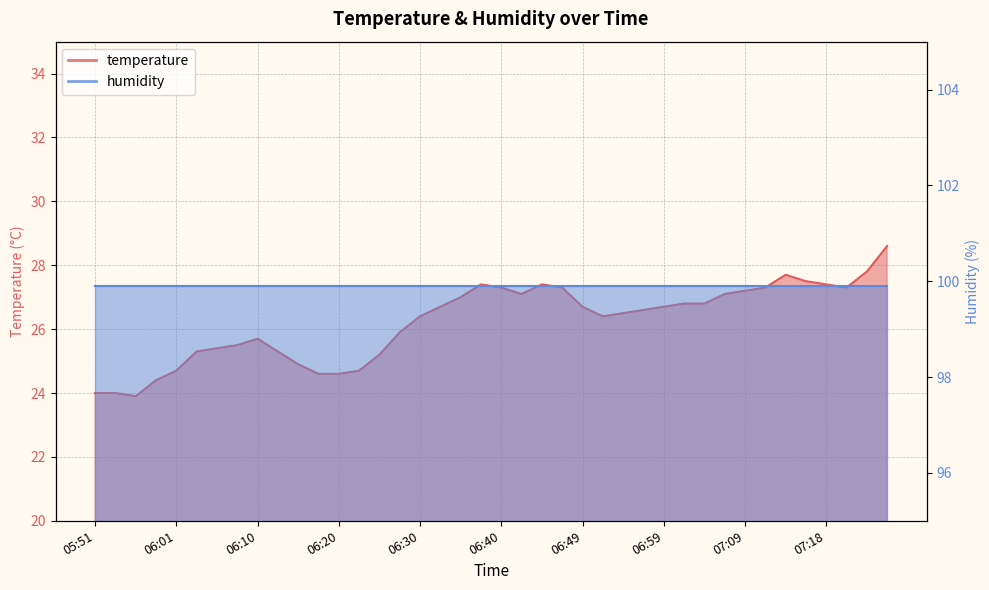

What is the minimum value shown in the chart?

23.9